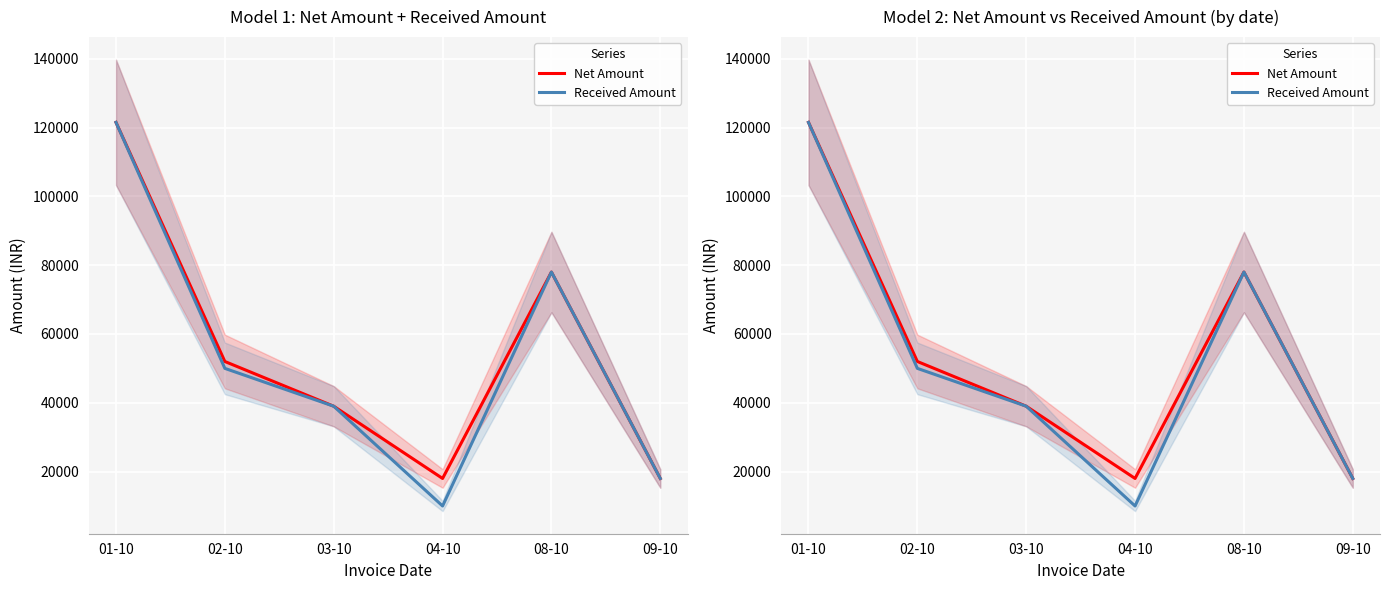

Which category has the lowest value in the Received Amount series?

04-10